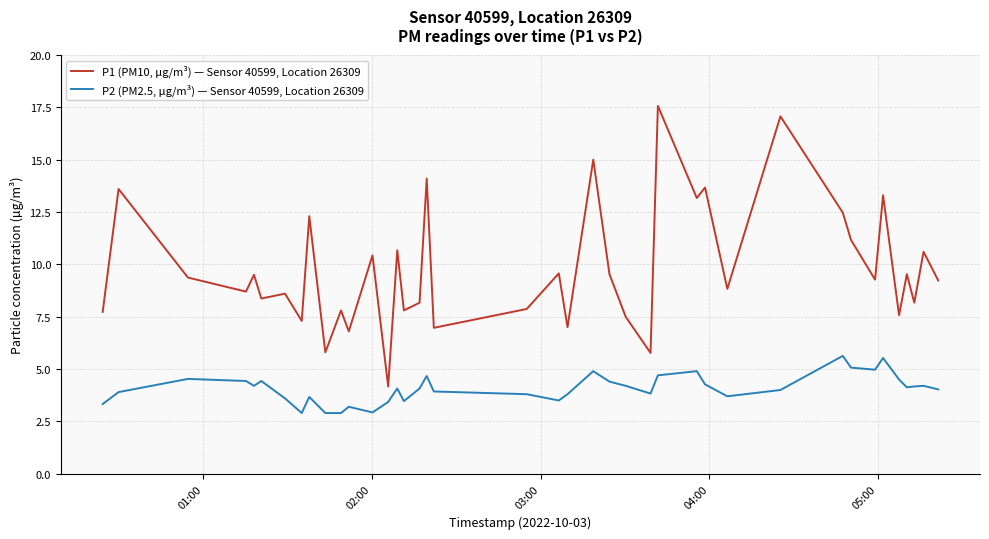

What is the smallest value displayed?

2.9